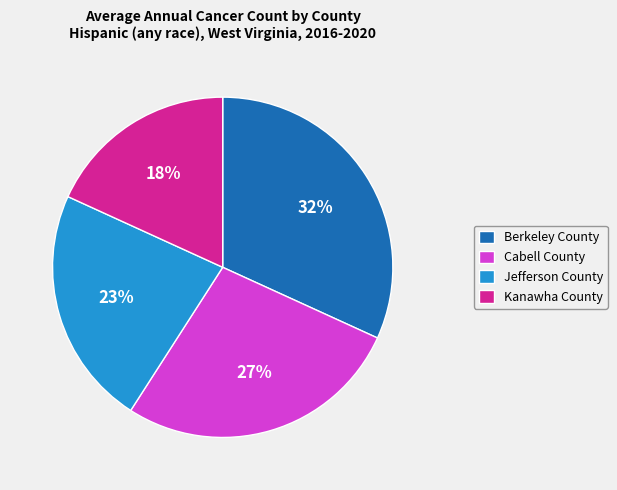

The Cabell County slice represents 34% of the pie. True or false?

False